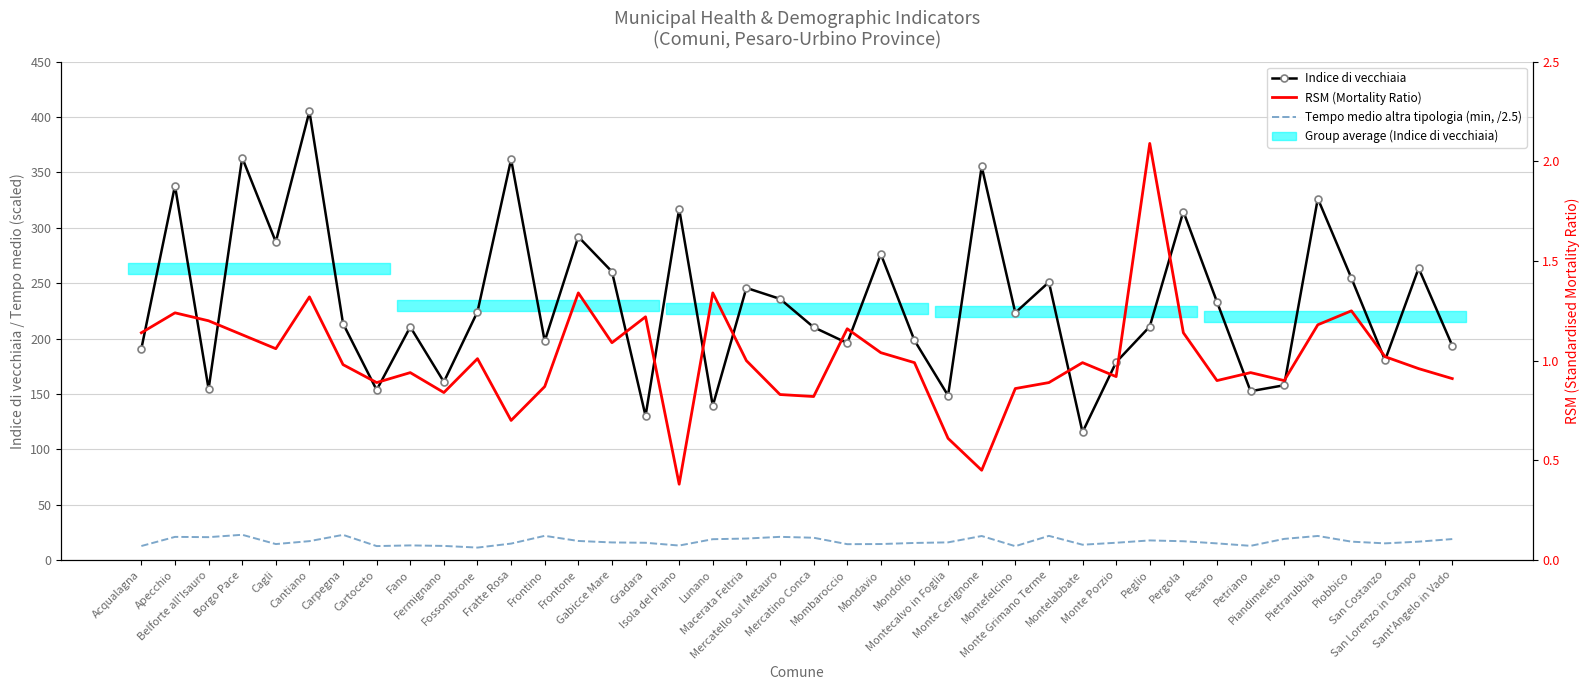

Between San Lorenzo in Campo and Piandimeleto, which is larger?

San Lorenzo in Campo